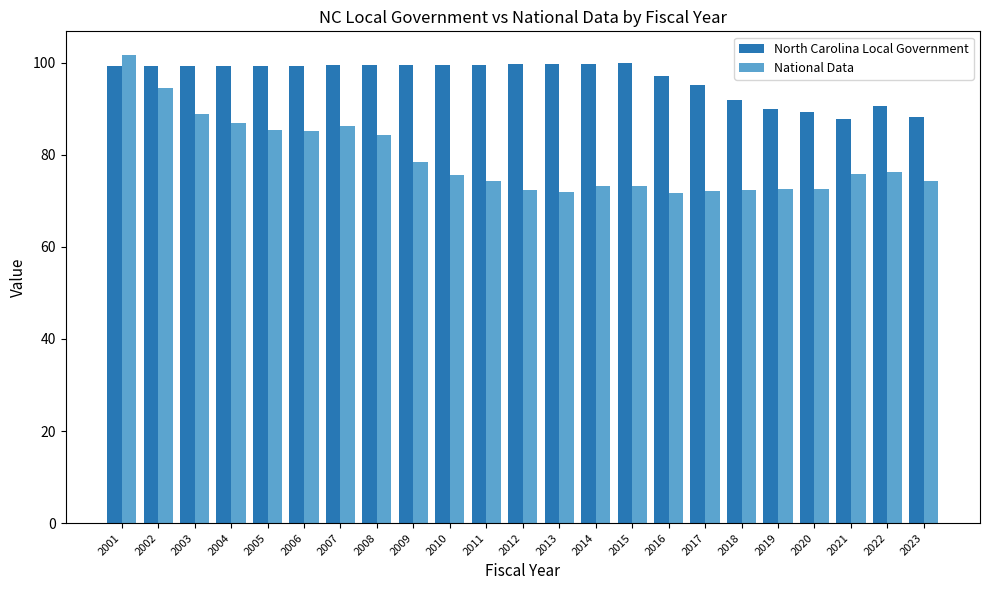

What is the highest value of the North Carolina Local Government series?

99.8